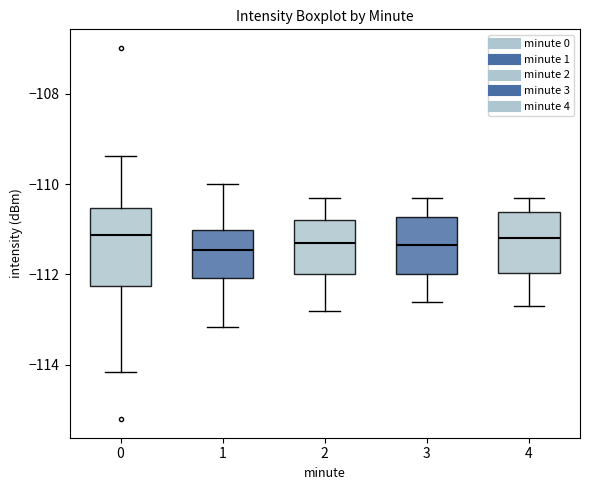

Reading left to right, transcribe this box plot: for each box, give where its median line is, the range the box spans, and where its two whiskers end, as read against the y-axis. The values are not printed on the chart, so give them approximately, as read against the axis.

0: median -111.2, box -112.2 to -110.6, whiskers -114.2 to -109.4
1: median -111.4, box -112.0 to -111.0, whiskers -113.2 to -110.0
2: median -111.2, box -112.0 to -110.8, whiskers -112.8 to -110.2
3: median -111.4, box -112.0 to -110.8, whiskers -112.6 to -110.2
4: median -111.2, box -112.0 to -110.6, whiskers -112.6 to -110.2